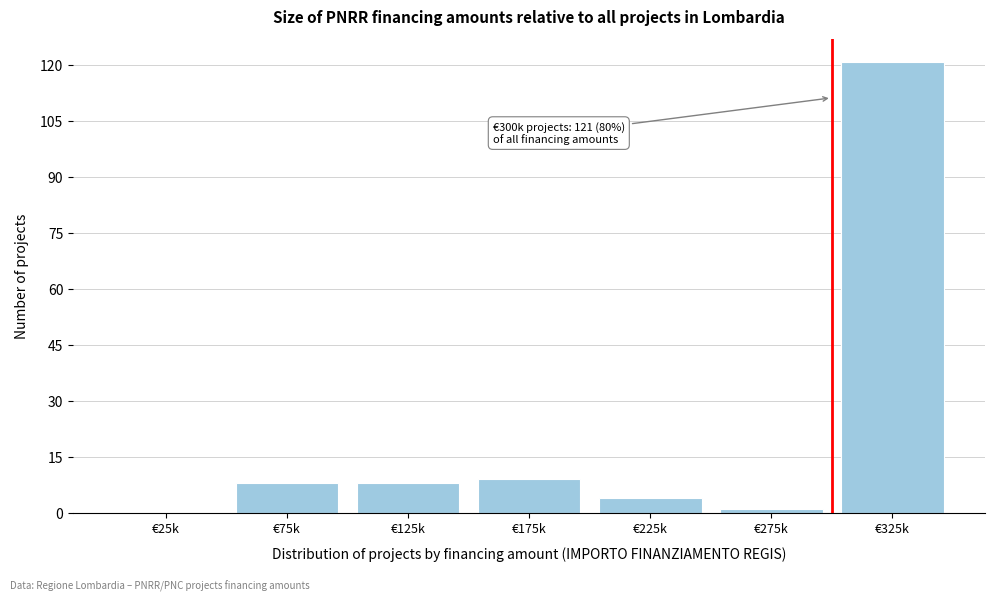

Reading left to right, transcribe all the data shown in this chart.

€25k=0	€75k=8	€125k=8	€175k=9	€225k=4	€275k=1	€325k=121